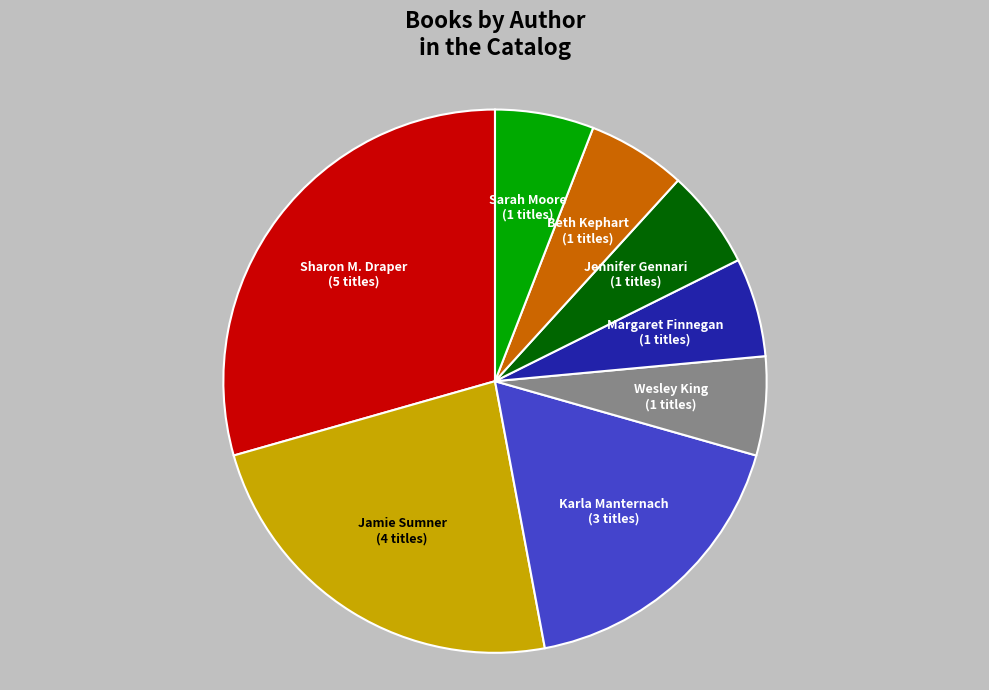

How many slices are in this pie chart?

8